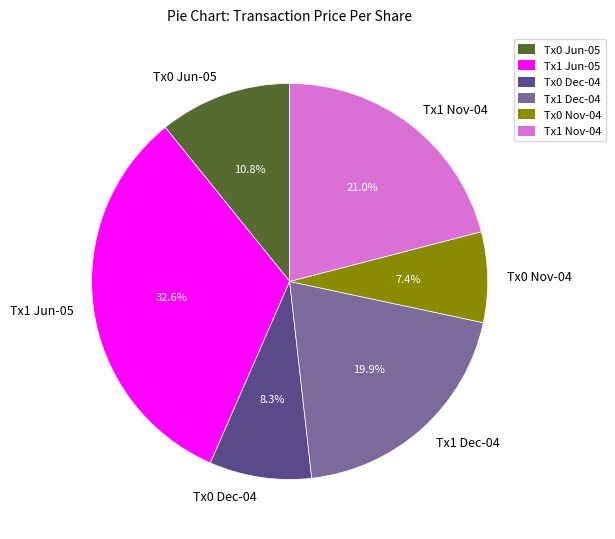

Which category has the smallest portion of the pie?

Tx0 Nov-04